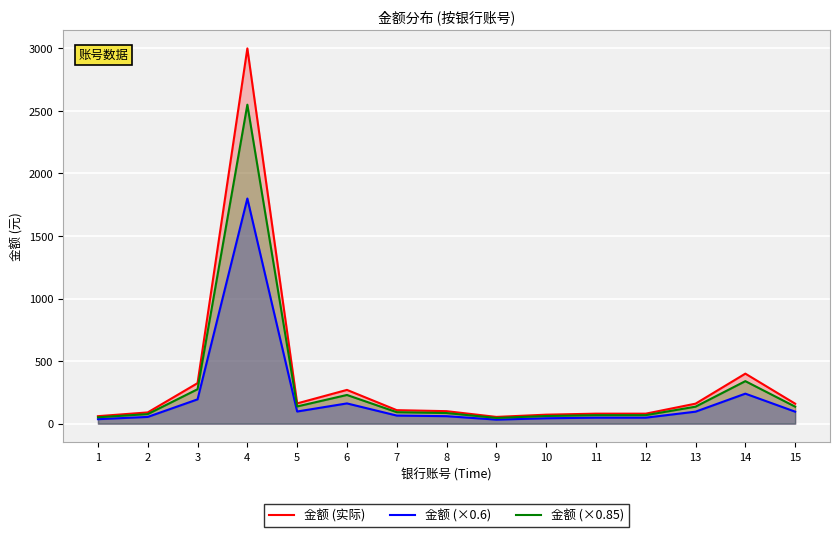

True or false: 金额 (×0.6) and 金额 (实际) intersect in this chart.

False